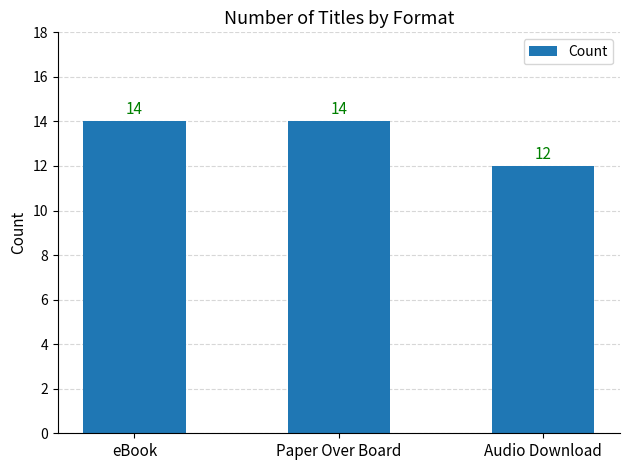

Reading left to right, extract all data points from this chart.

14	14	12